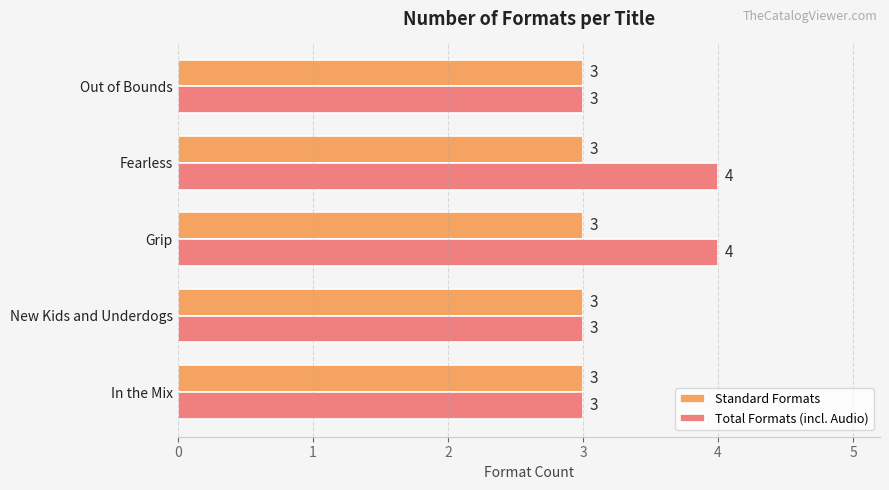

Rank the series by their maximum value, from highest to lowest.

Total Formats (incl. Audio), Standard Formats